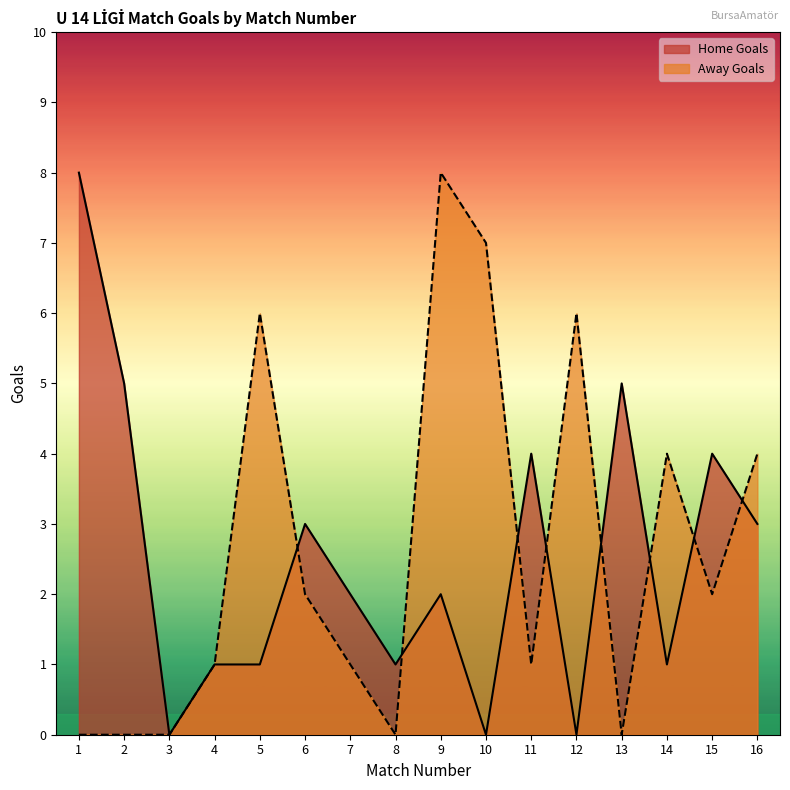

How many interior local peaks does the Home Goals series have?

5